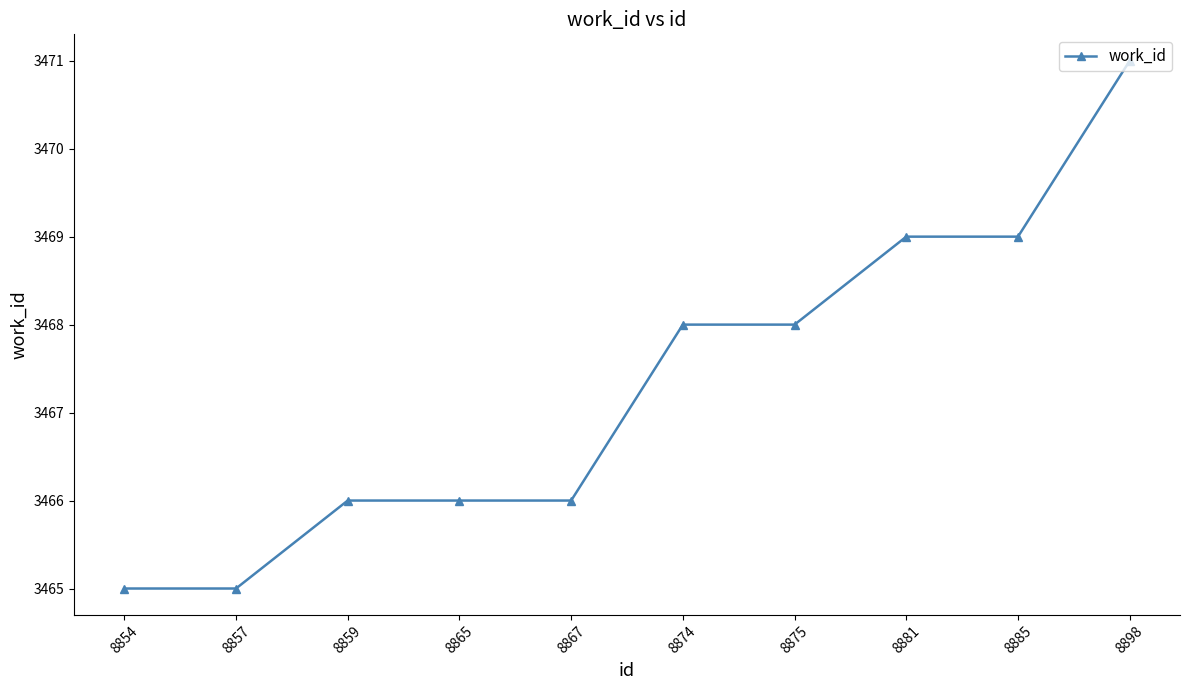

What is the smallest value displayed?

3465